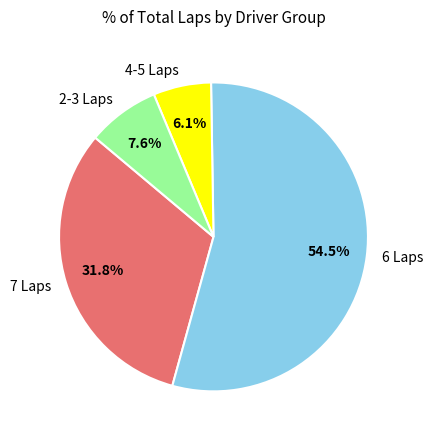

Combined, do 6 Laps and 7 Laps account for over 50%?

Yes